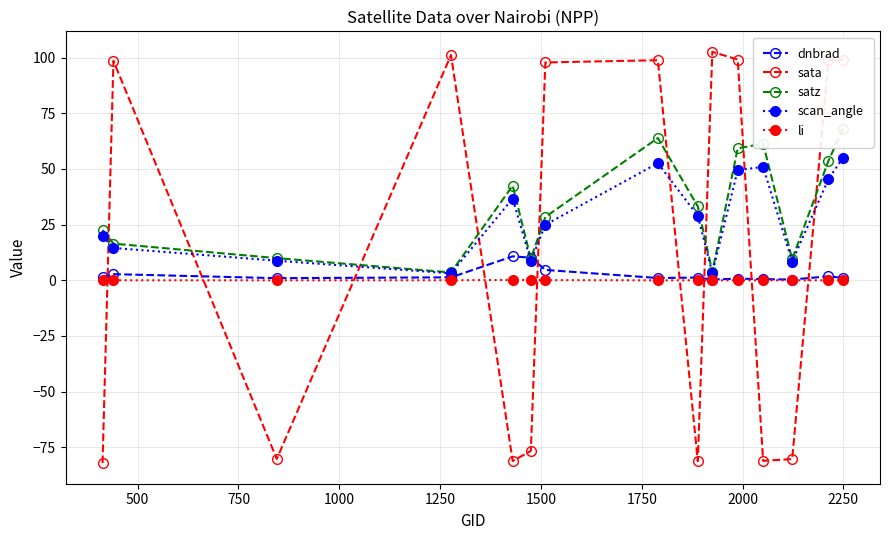

How many values in the satz series are below 28?

7